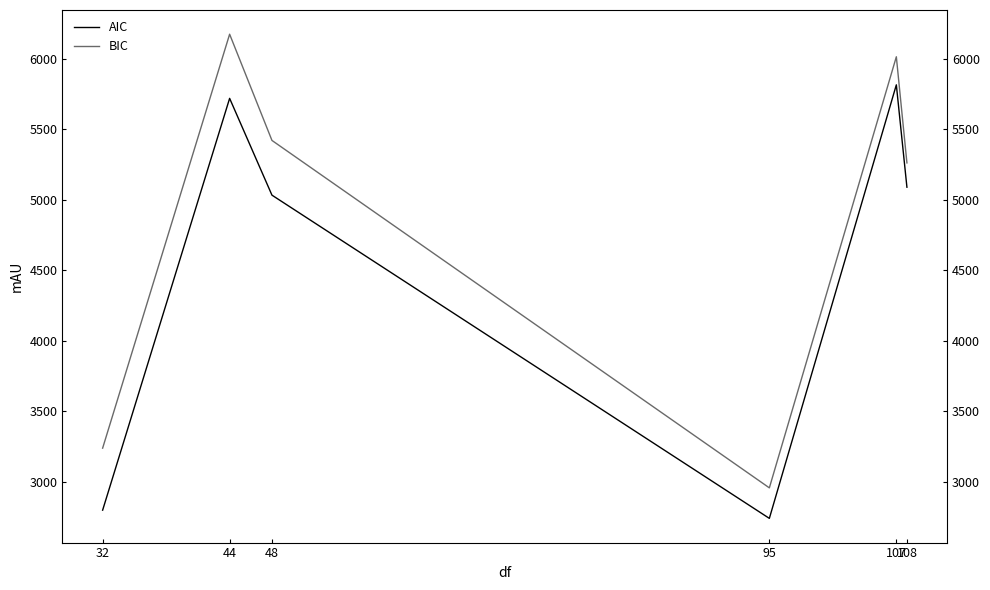

True or false: BIC and AIC intersect in this chart.

False